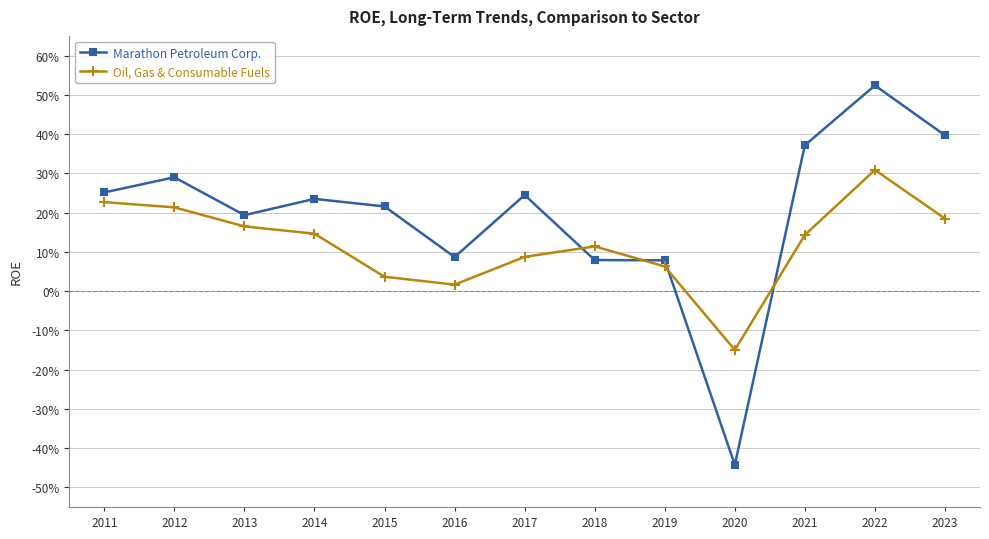

True or false: Oil, Gas & Consumable Fuels has a value of -0.2 at 2020.

False